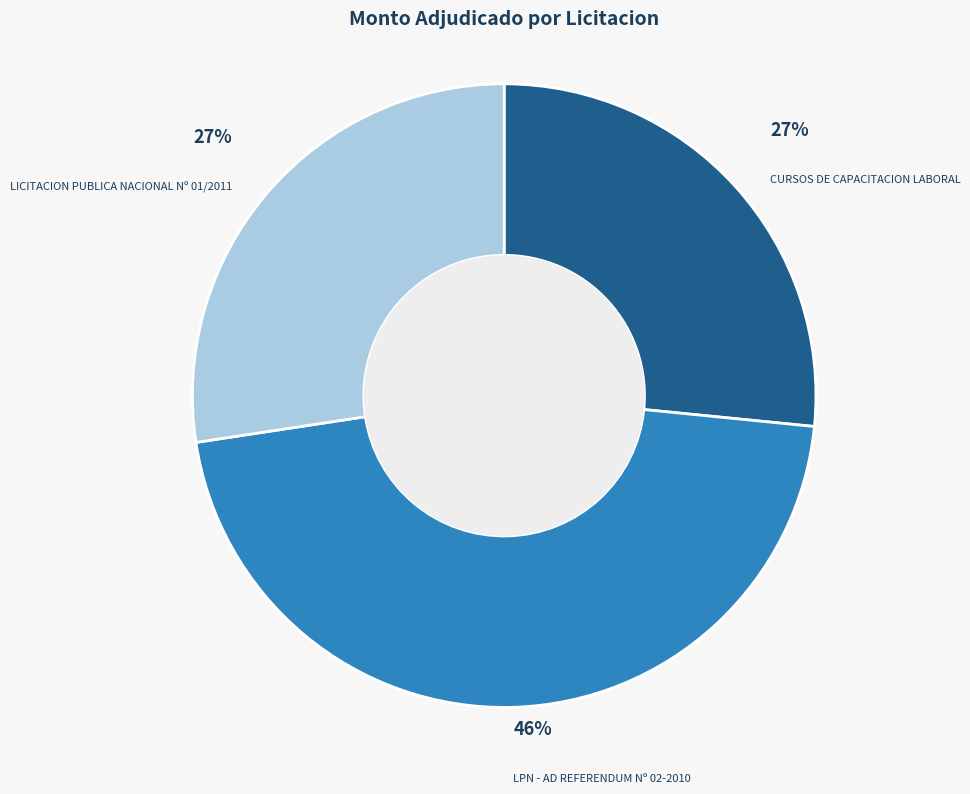

Is there a majority slice in this chart?

No